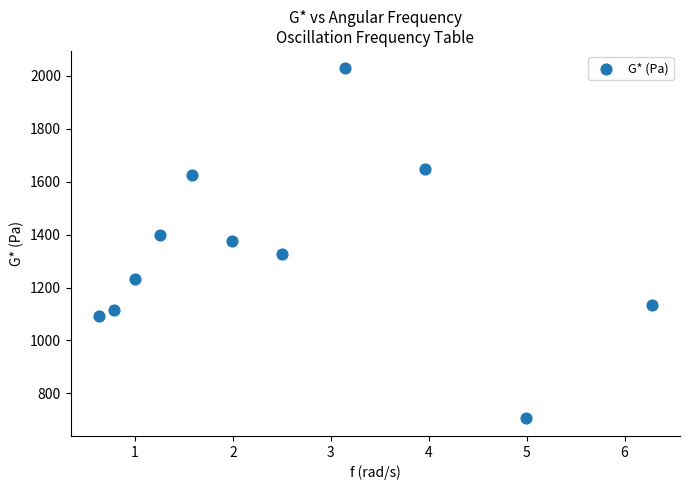

What is the range of Y values (max minus min)?

1321.4